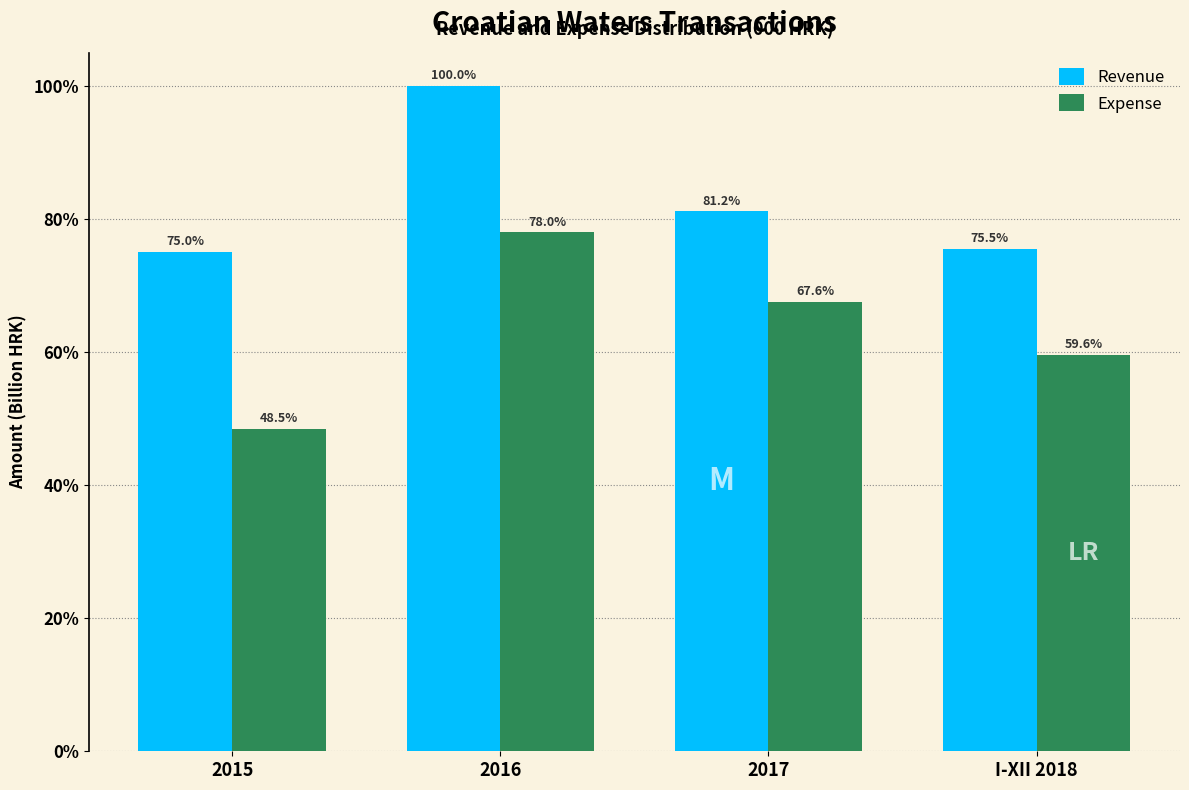

What are all the series names shown in the legend?

Revenue, Expense